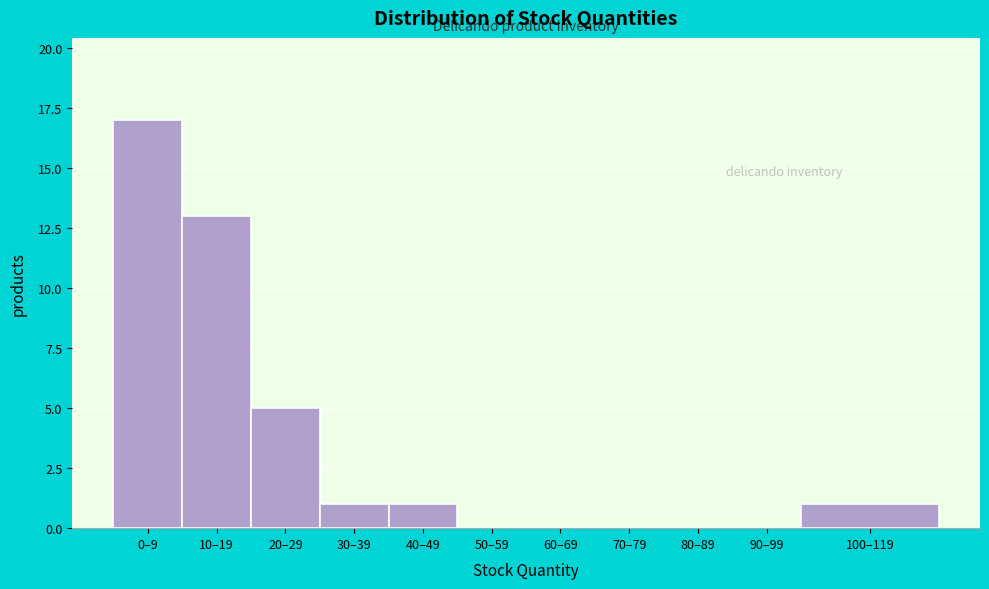

Reading left to right, transcribe all the data shown in this chart.

0–9=17	10–19=13	20–29=5	30–39=1	40–49=1	50–59=0	60–69=0	70–79=0	80–89=0	90–99=0	100–119=1